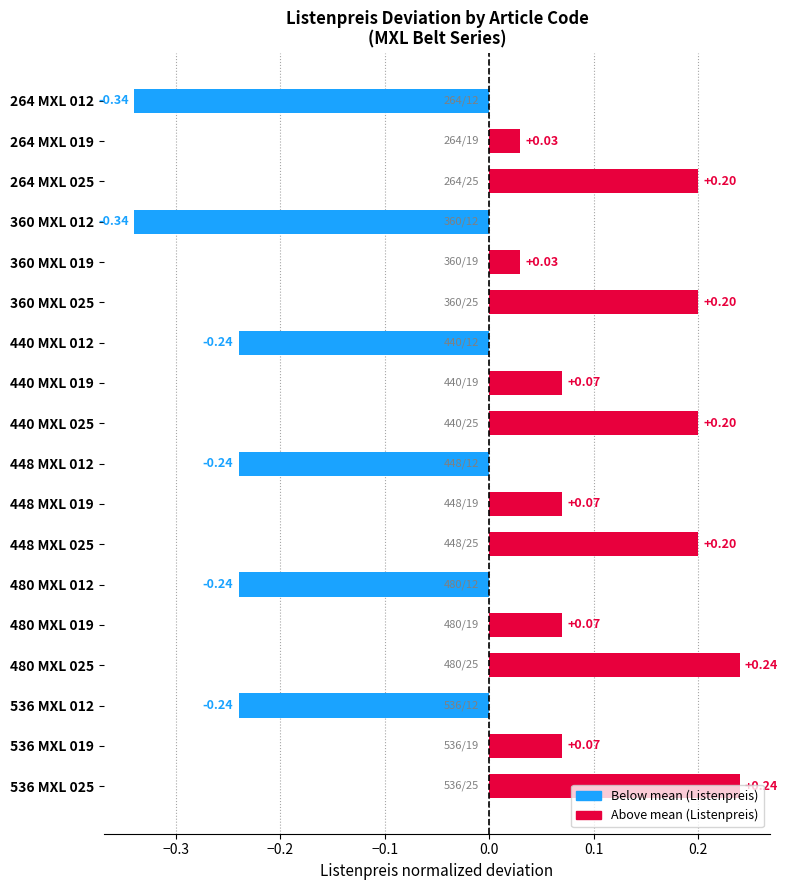

Between 536 MXL 012 and 480 MXL 019, which is larger?

480 MXL 019